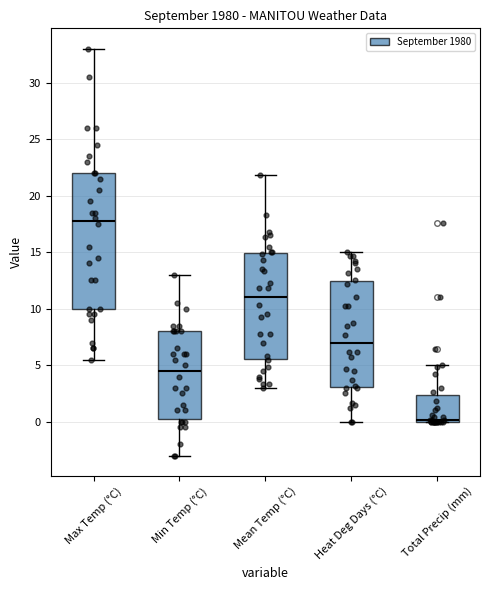

Which box has the lowest median line?

Total Precip (mm)